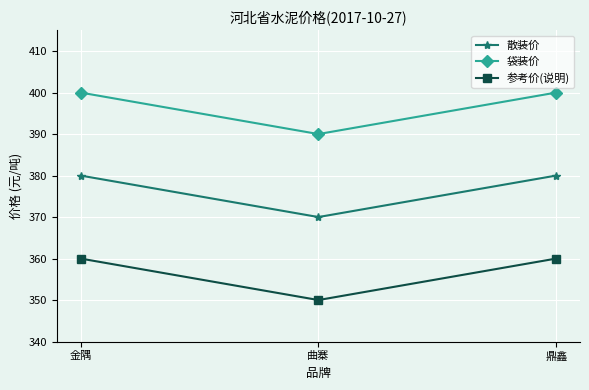

What are all the series names shown in the legend?

散装价, 袋装价, 参考价(说明)